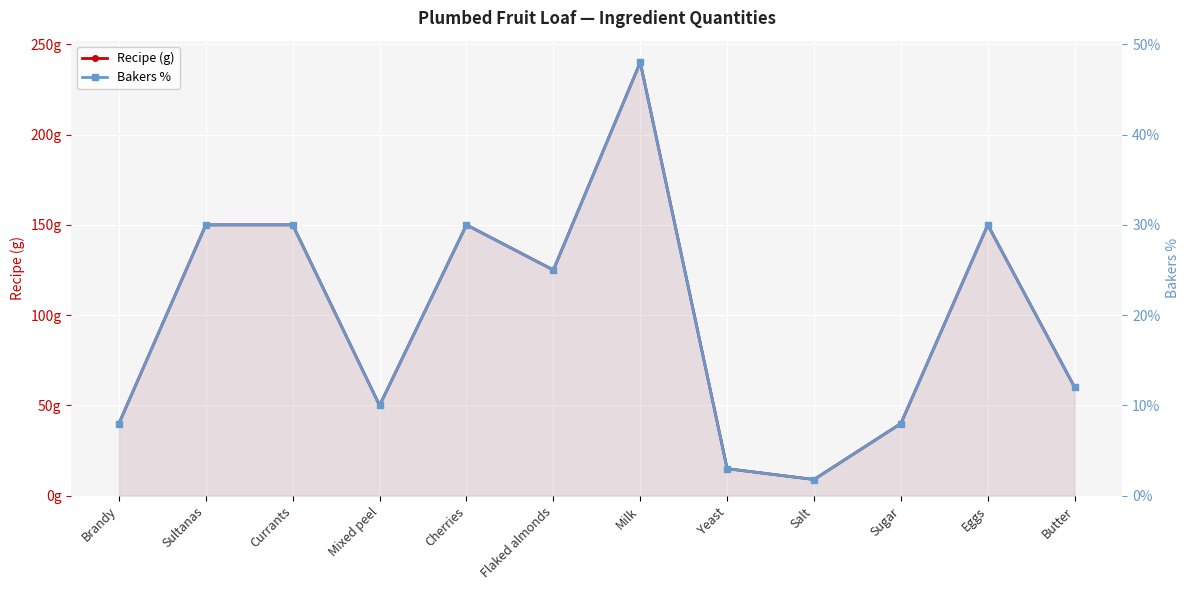

What are all the series names shown in the legend?

Recipe (g), Bakers %